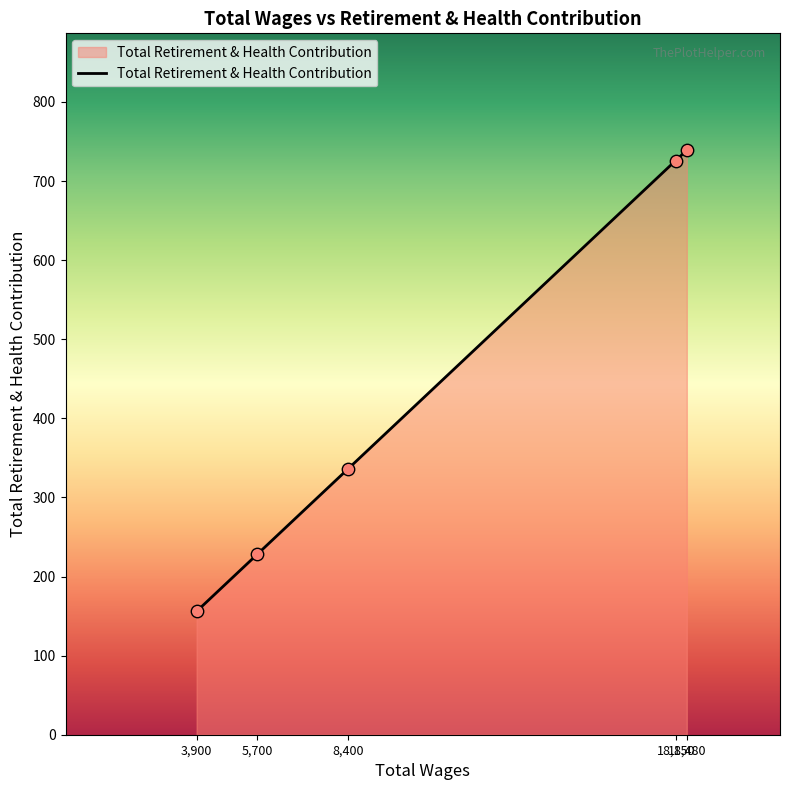

What is the average value?

437